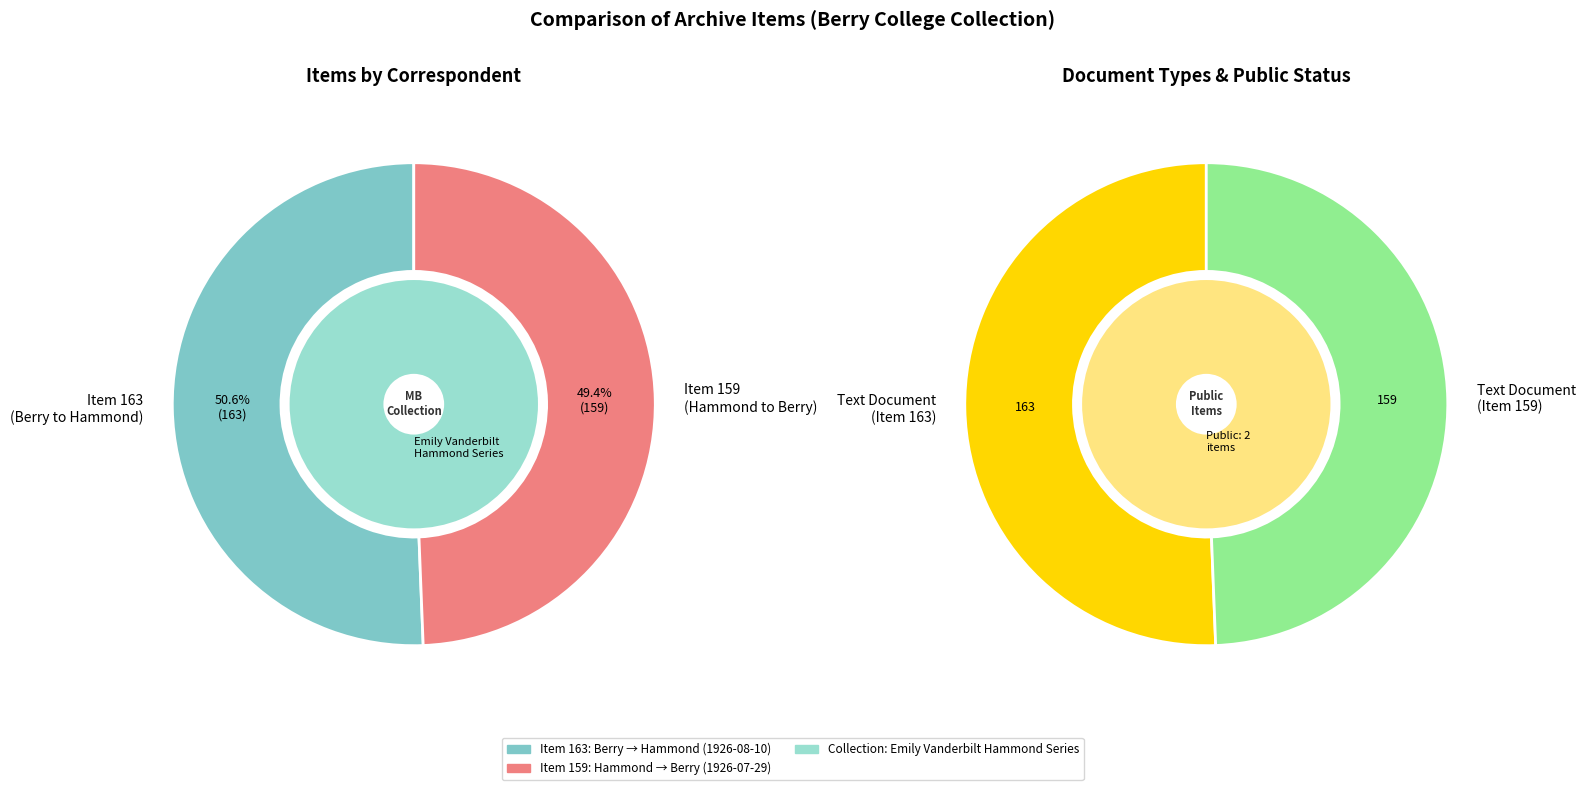

To the nearest percent, what percentage of the pie is Letter from John Henry Hammond to Martha Berry (1926-7-29)?

49%